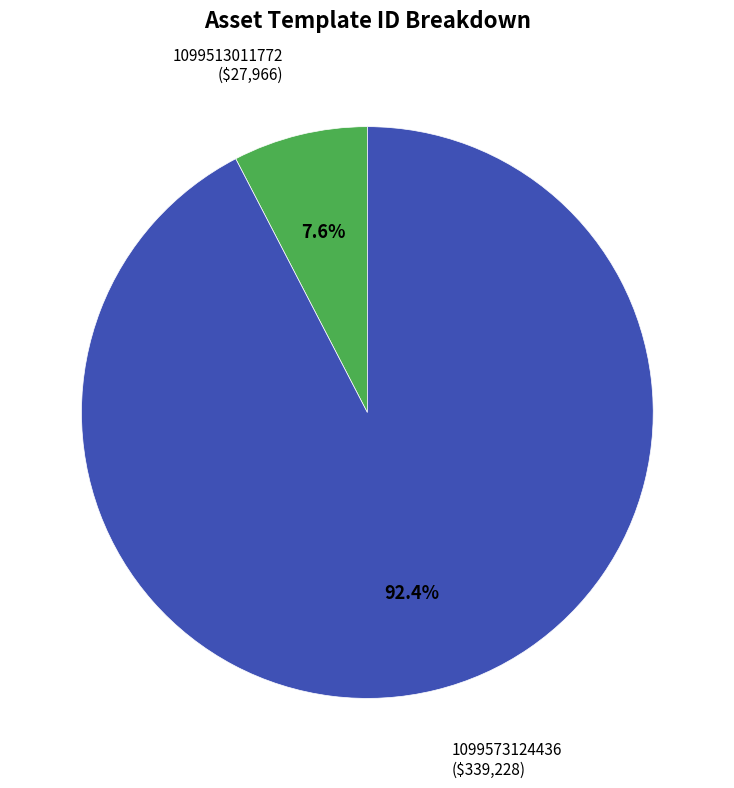

Which category accounts for the majority?

1099573124436